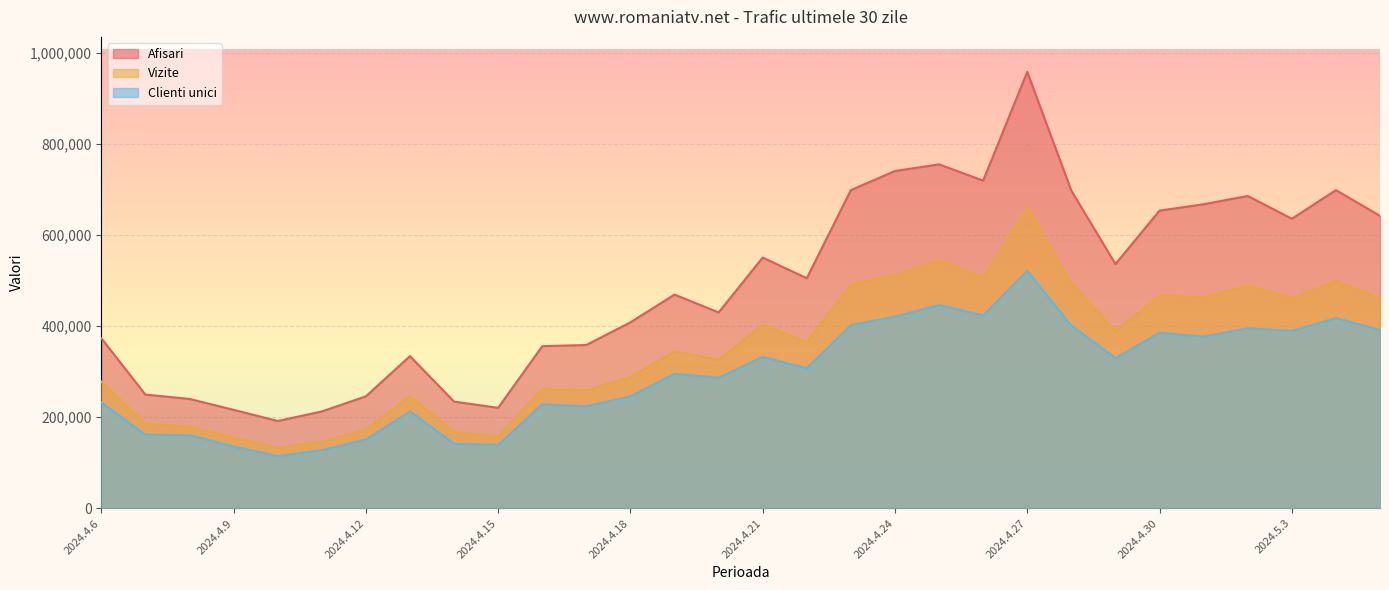

At which label does Vizite reach its minimum?

2024.4.10